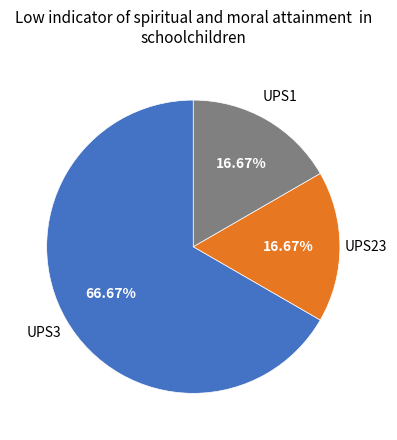

Count the number of slices in the pie.

3